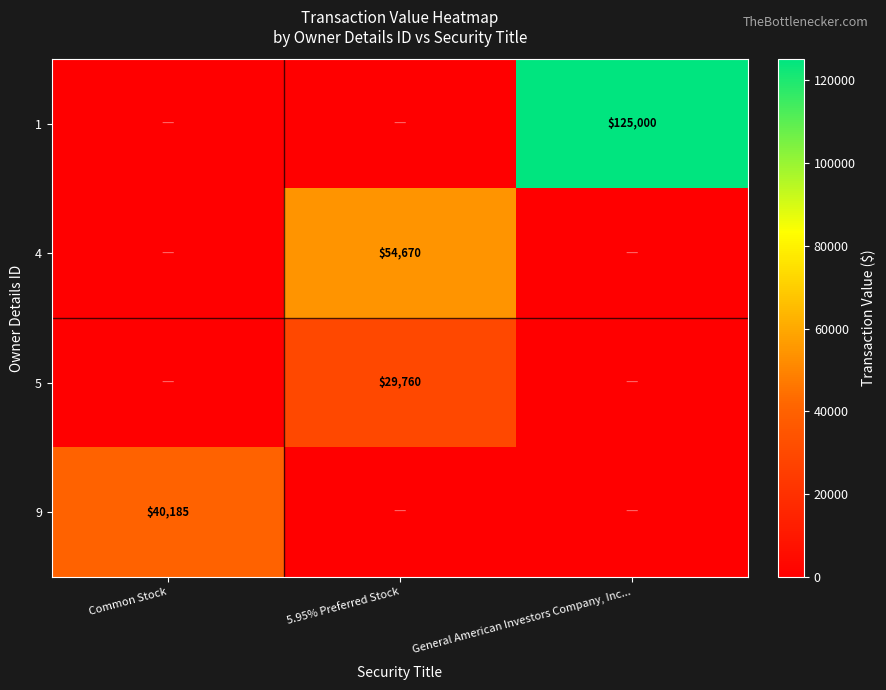

At which label is 5 closest to 14880?

Common Stock